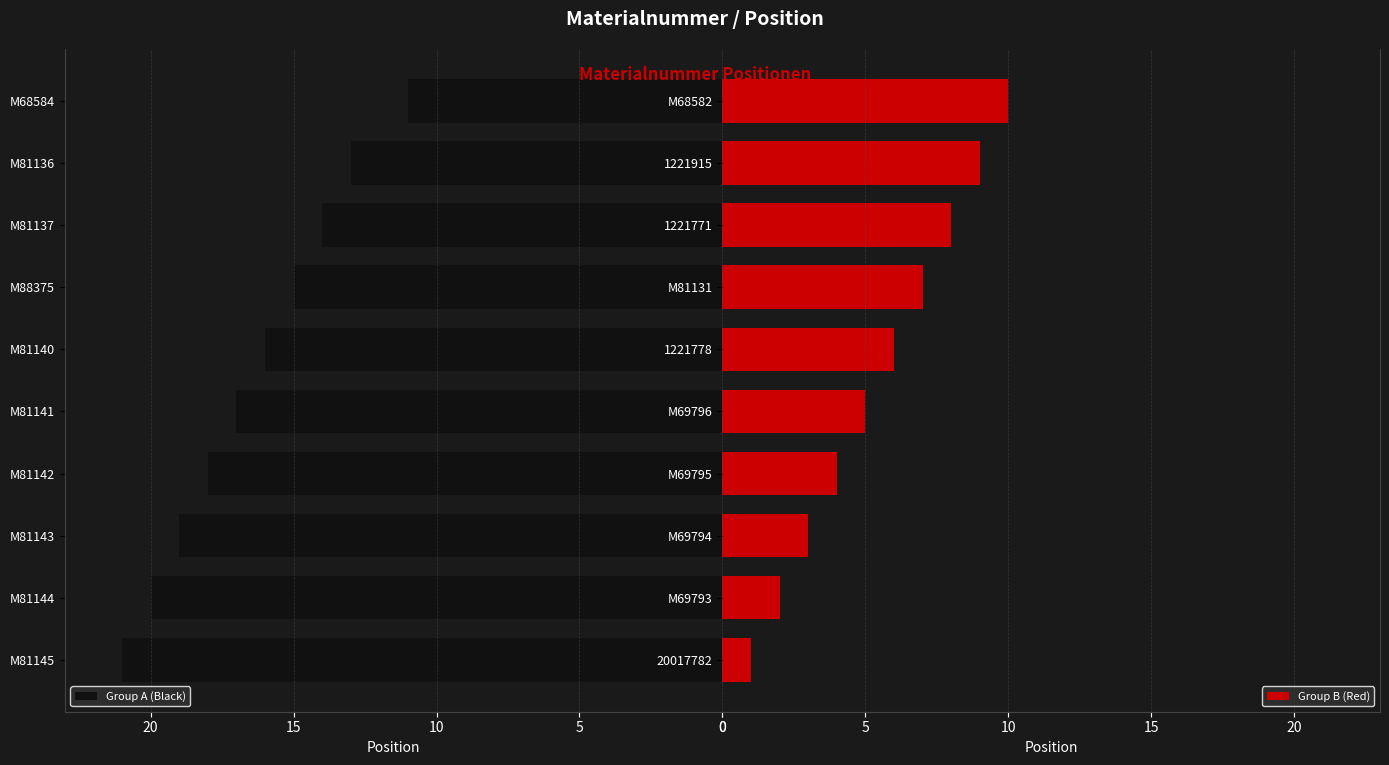

How many bars are there in total?

20